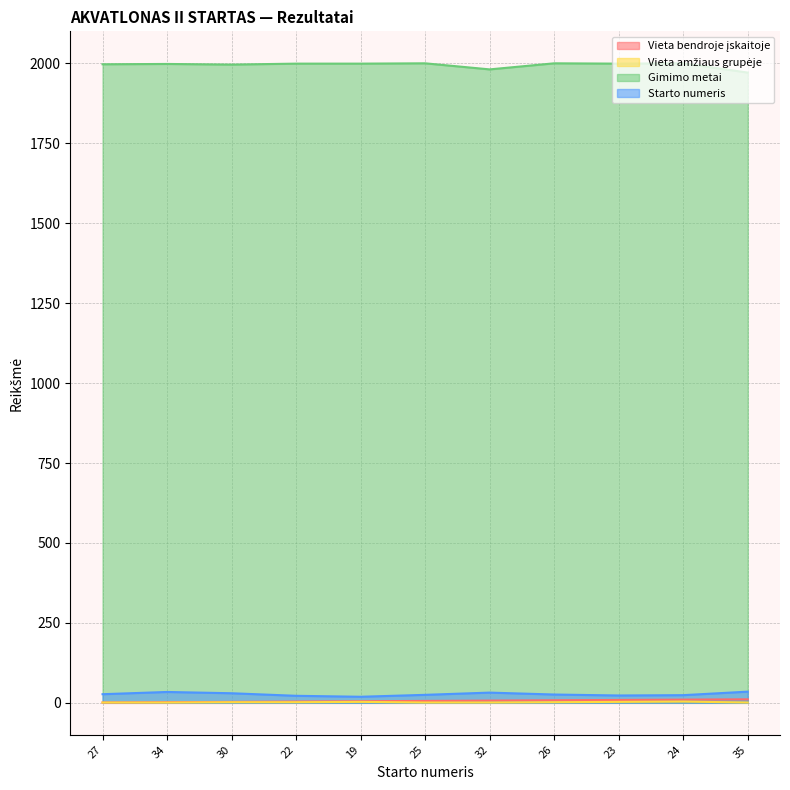

What position from the left is 25?

6